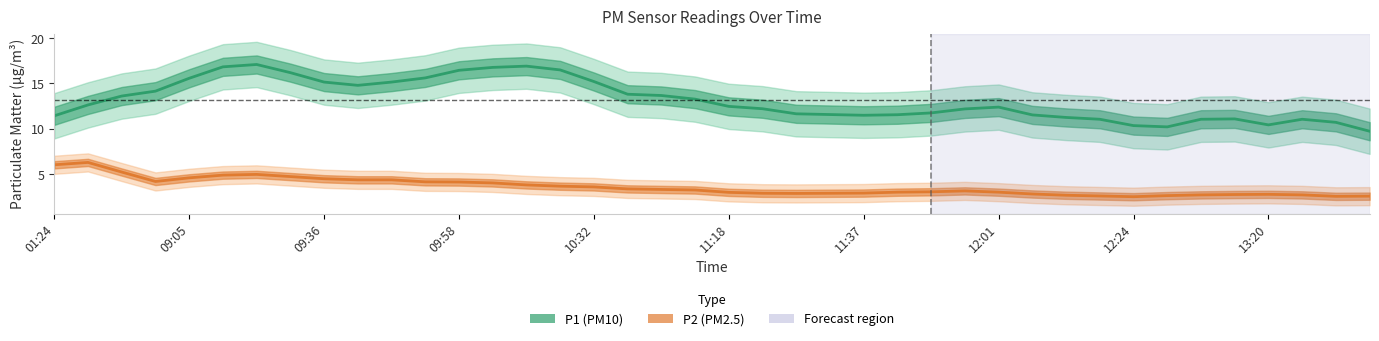

Between 27 and 33, which series saw the biggest shift?

P1 (PM10)